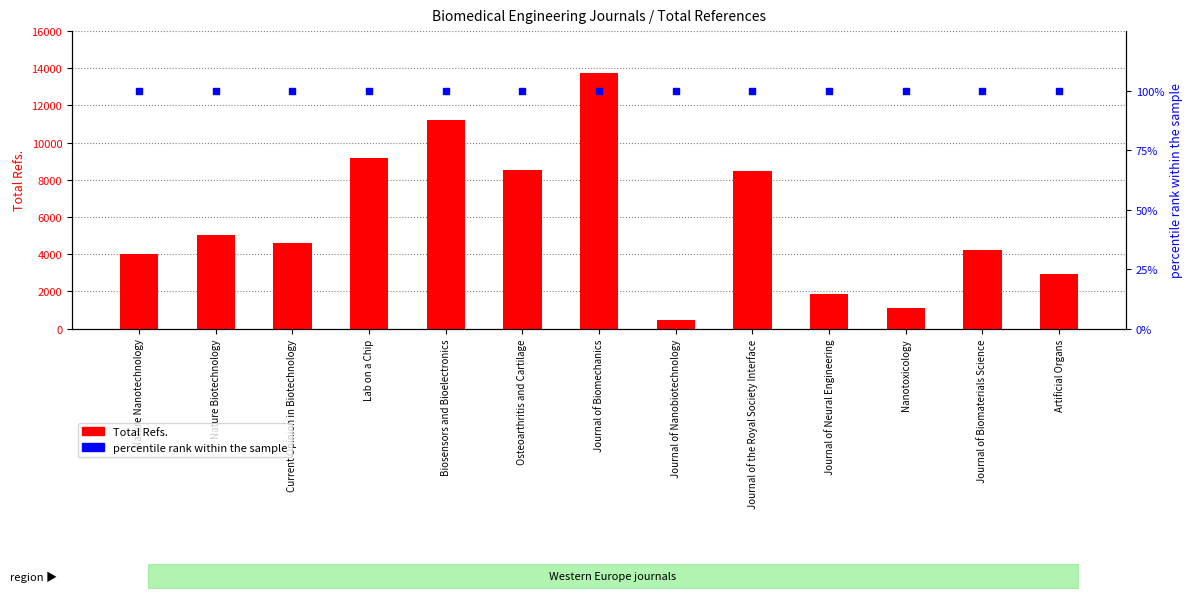

Which series has the largest total across all categories?

Total Refs.